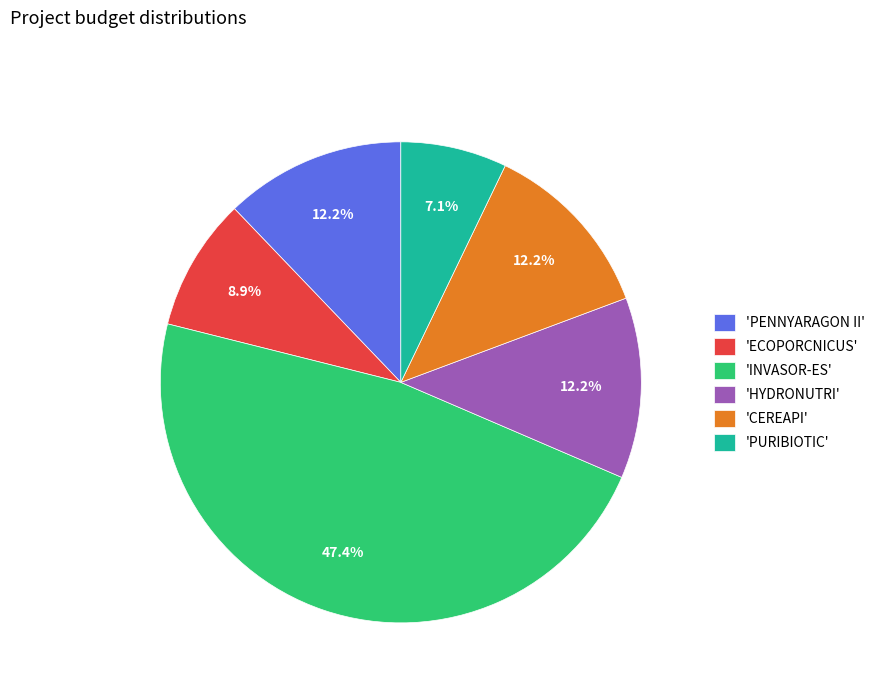

What is the total percentage of 'CEREAPI' and 'PURIBIOTIC'?

19.3%